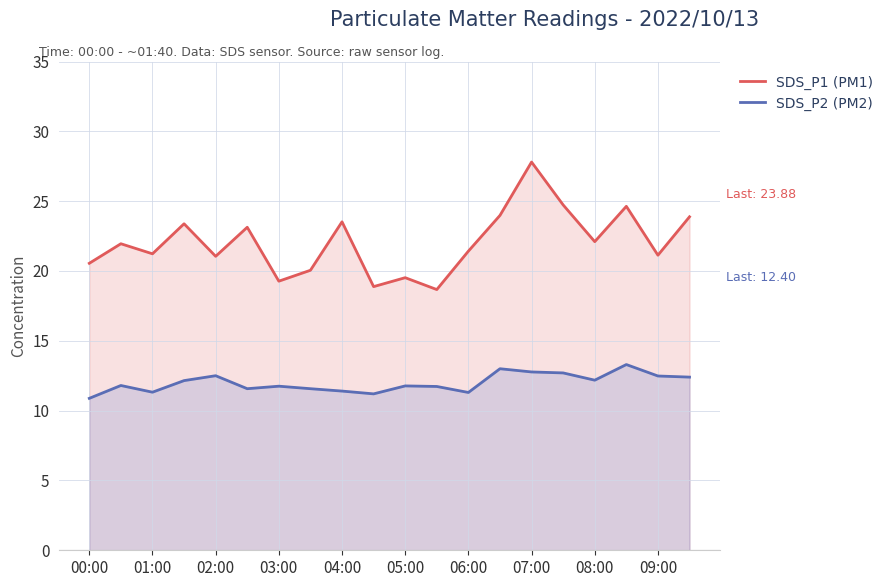

At which category is the sum across all series the highest?

07:00